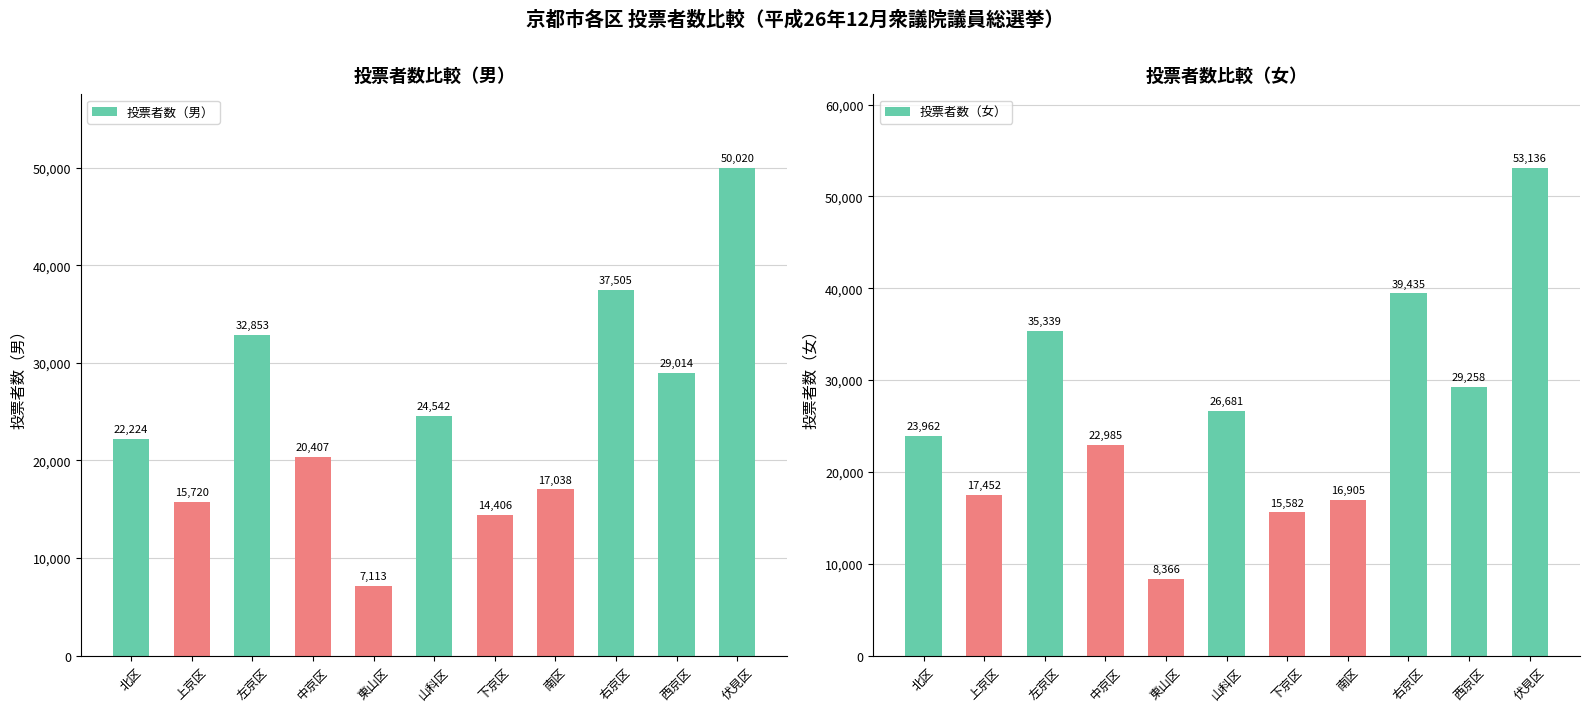

Are the bars horizontal?

No